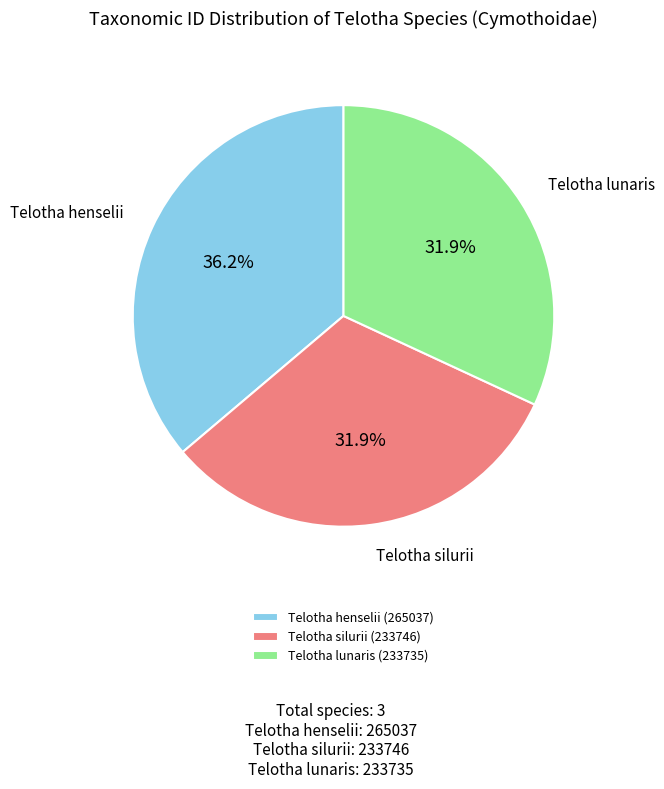

To the nearest percent, what is the combined percentage of Telotha lunaris (233735) and Telotha silurii (233746)?

64%